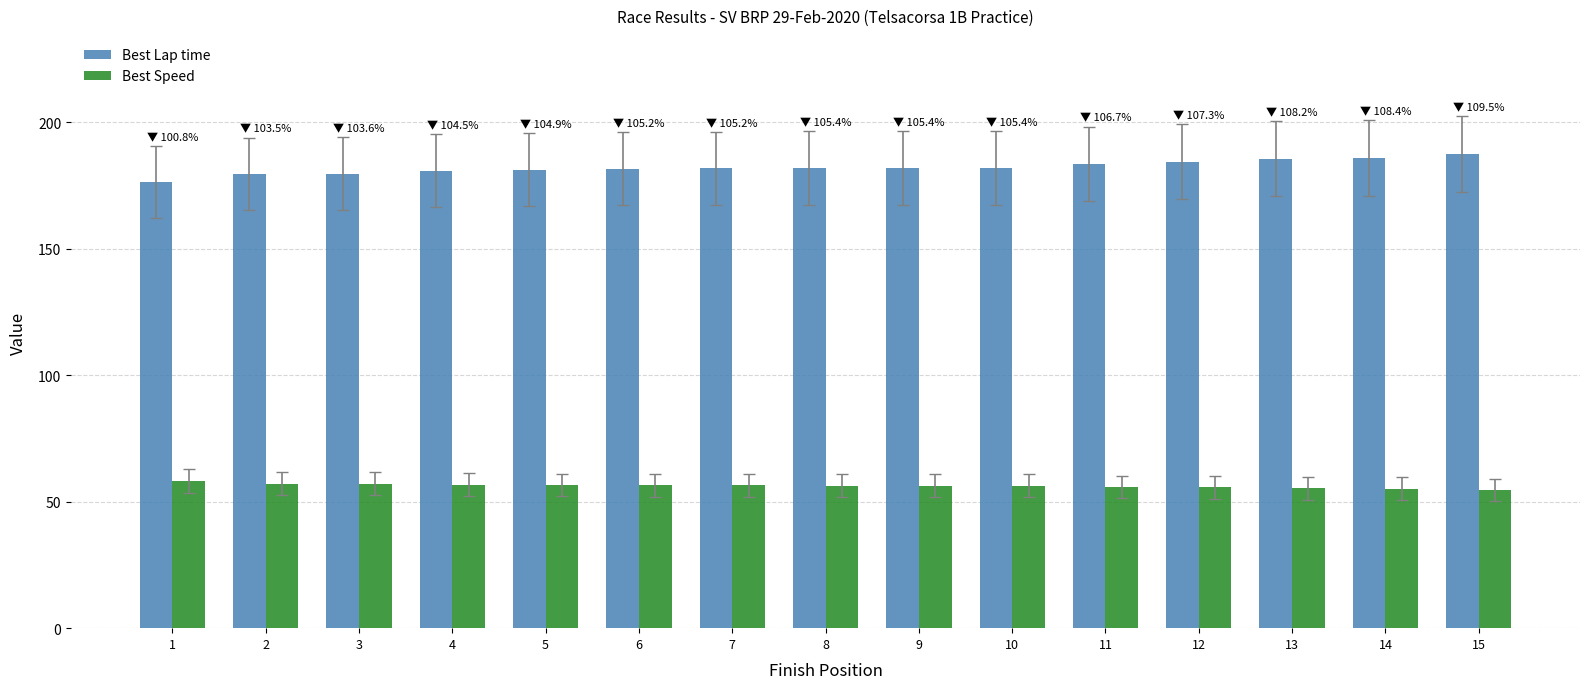

Is it true that Best Speed equals 97.2 at 6?

False